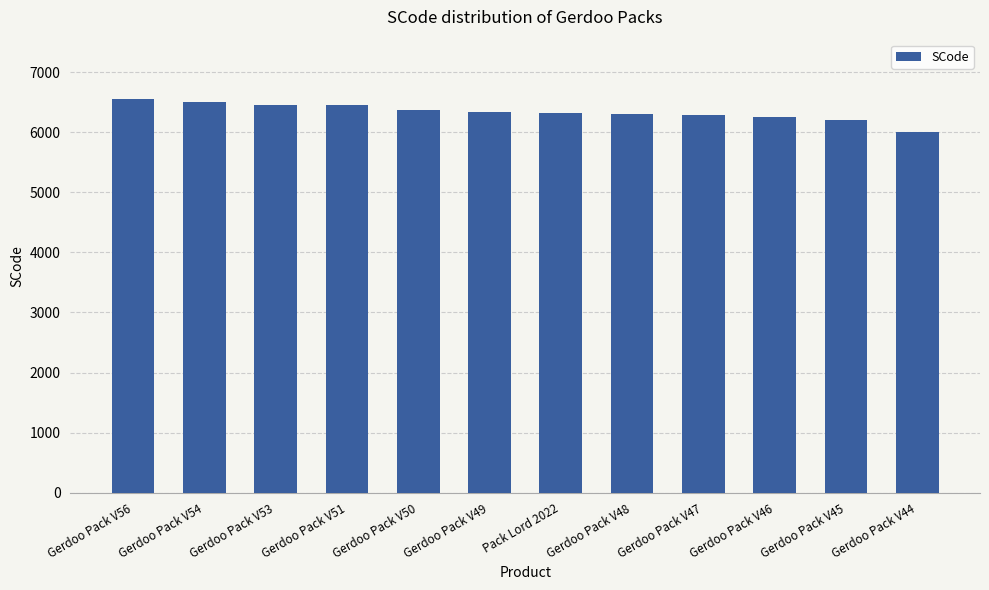

What is the ratio of the value at Gerdoo Pack V50 to the value at Gerdoo Pack V56?

1.0